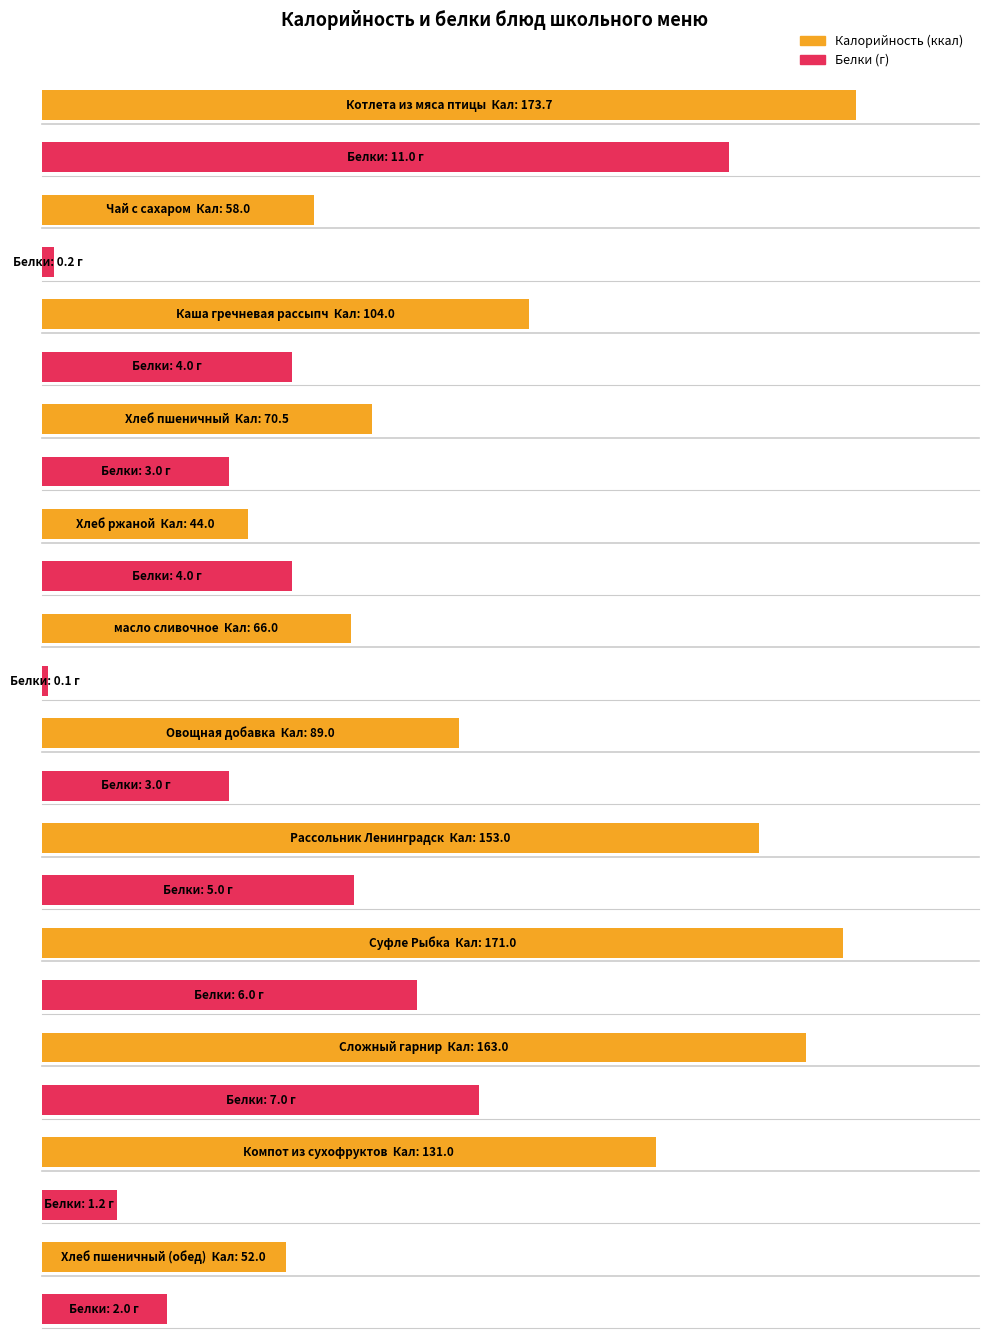

What is the label of the 7th bar from the left?

Овощная добавка